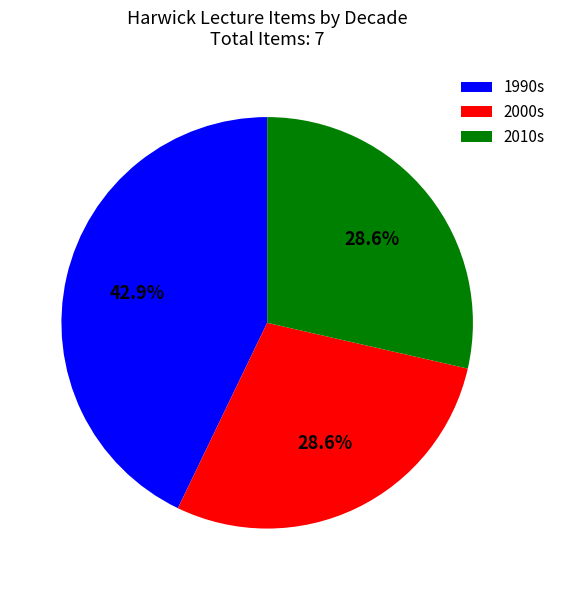

What percentage is NOT represented by 1990s?

57.1%